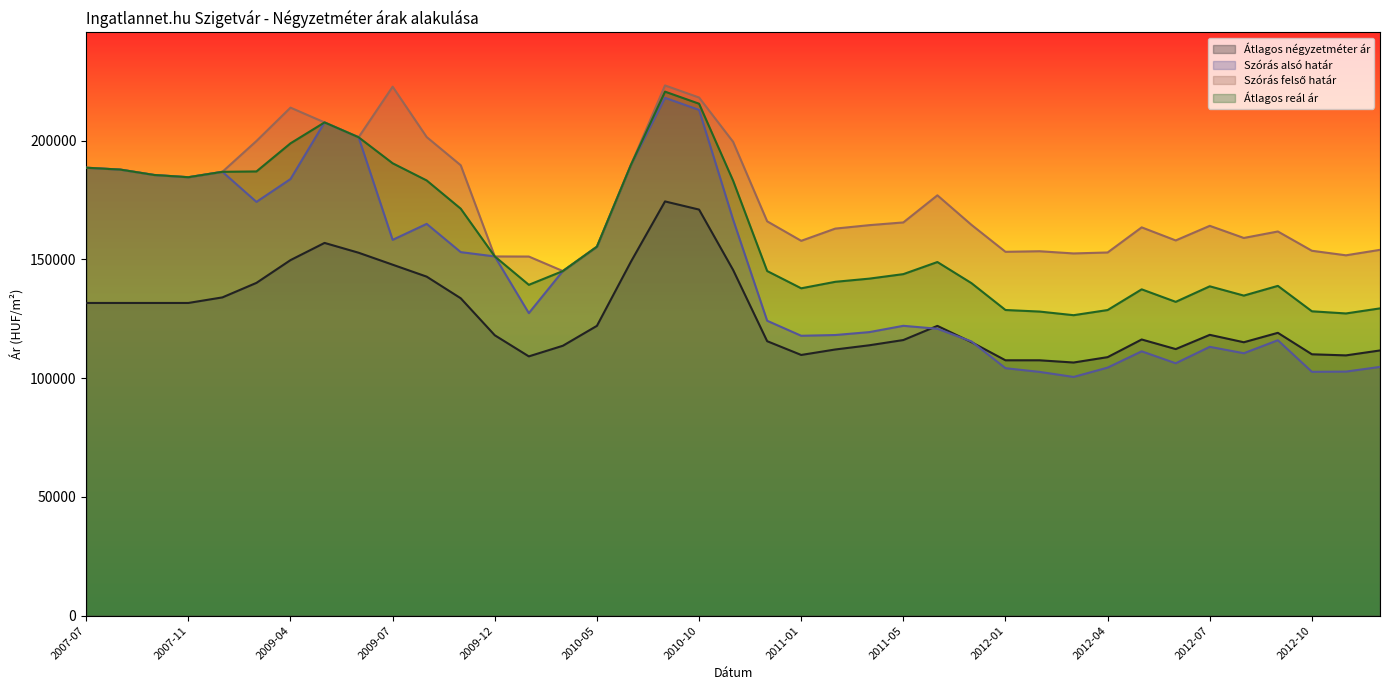

What is the greatest value displayed?

223255